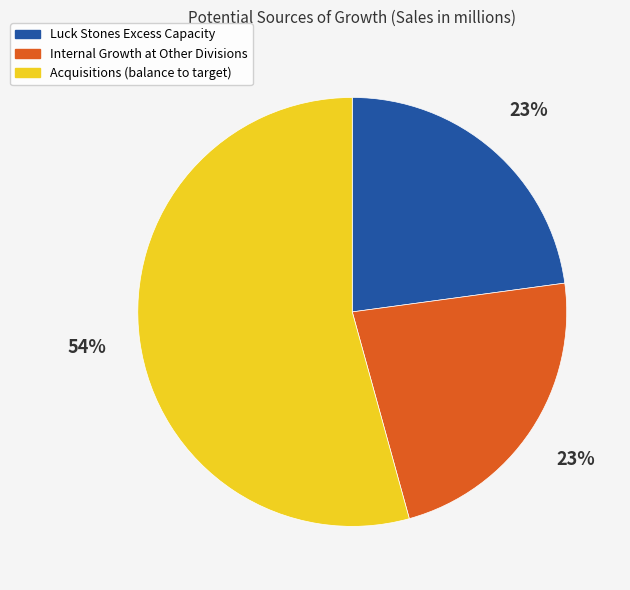

Is there any slice that represents more than half of the pie?

Yes